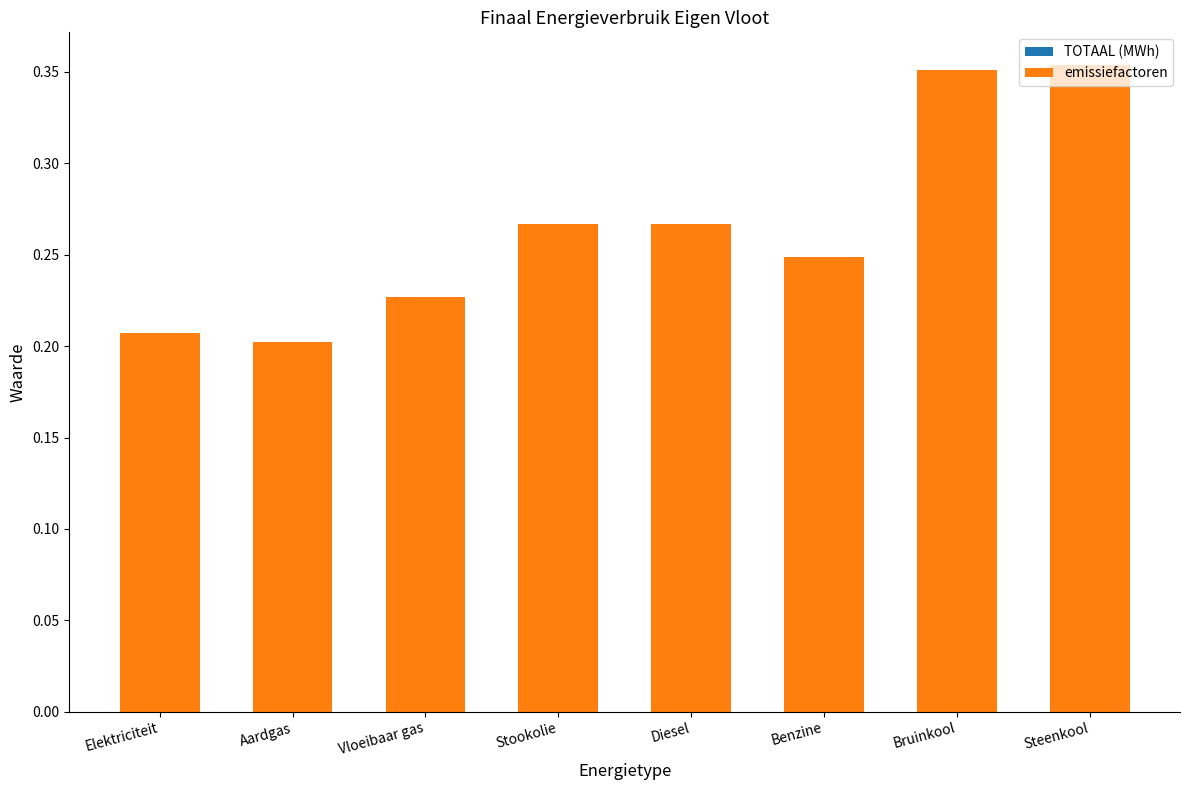

What is the sum of the values at Elektriciteit and Steenkool?

0.6